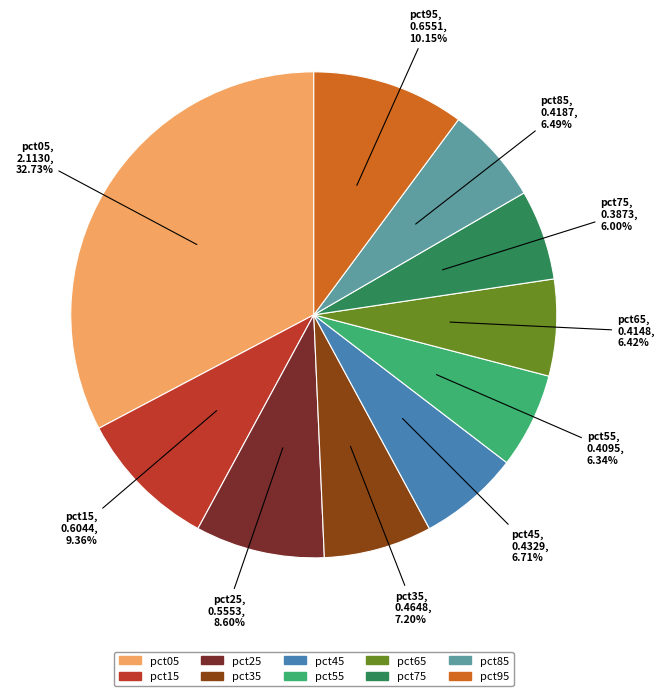

To the nearest percent, what is the combined percentage of pct85 and pct65?

13%